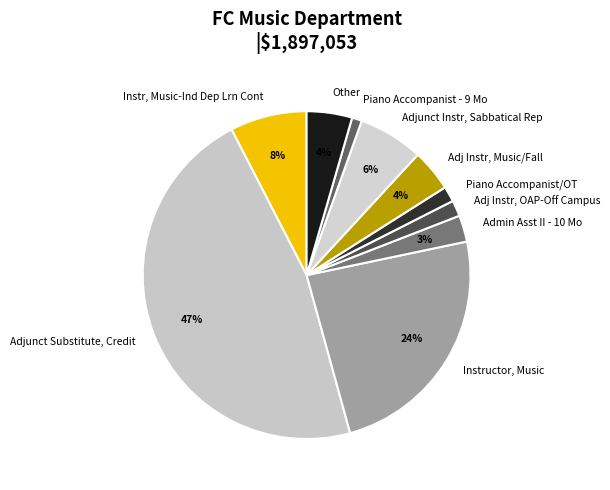

To the nearest percent, what percentage of the pie is Other?

4%